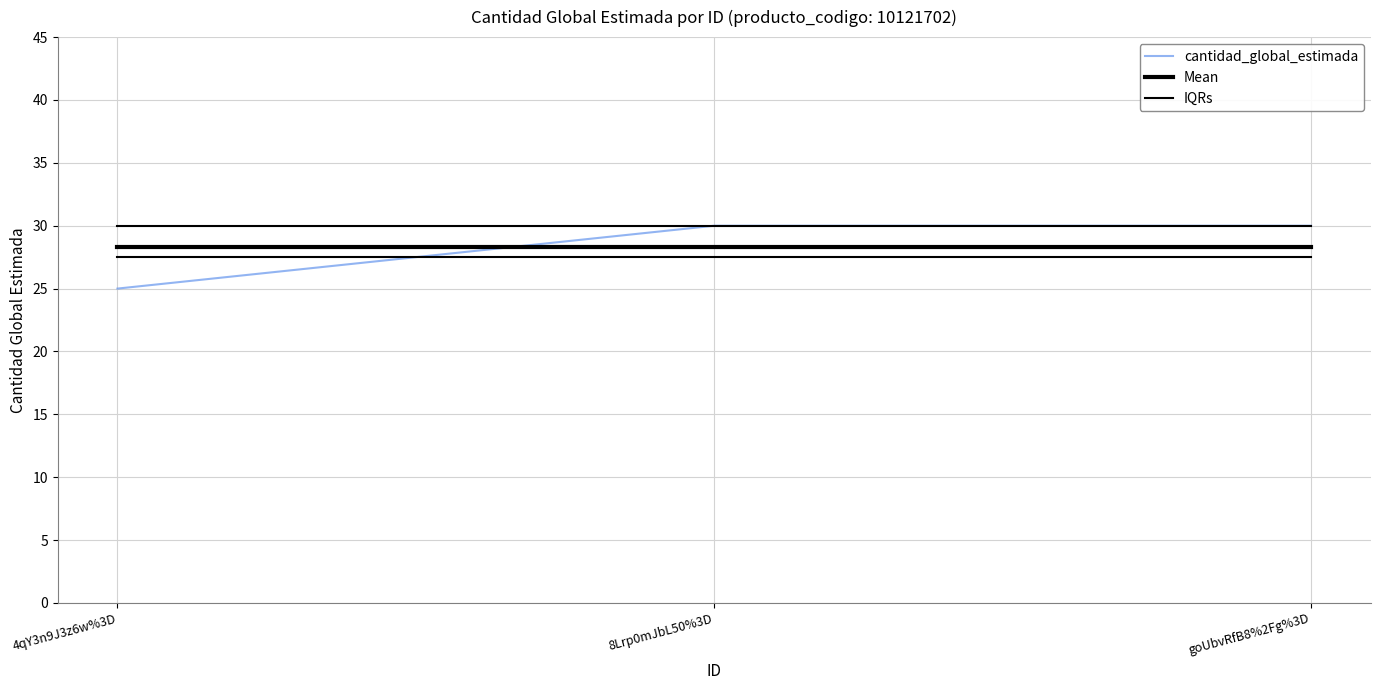

What is the maximum value shown in the chart?

30.0